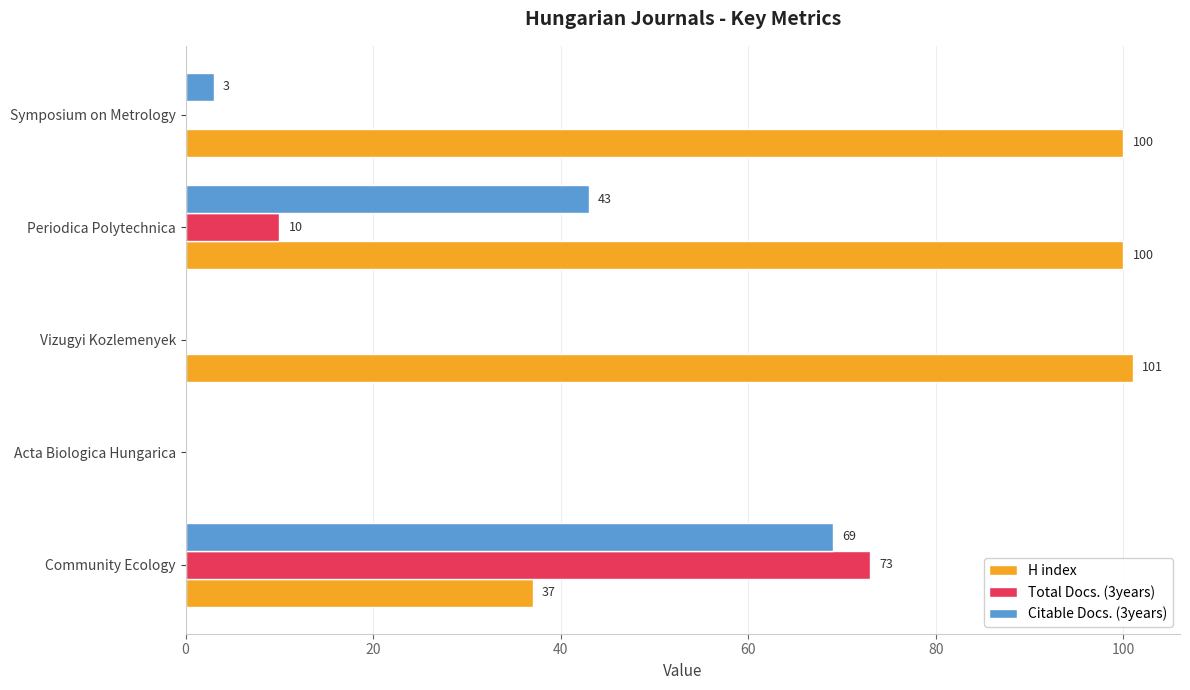

How many series are shown in this chart?

3